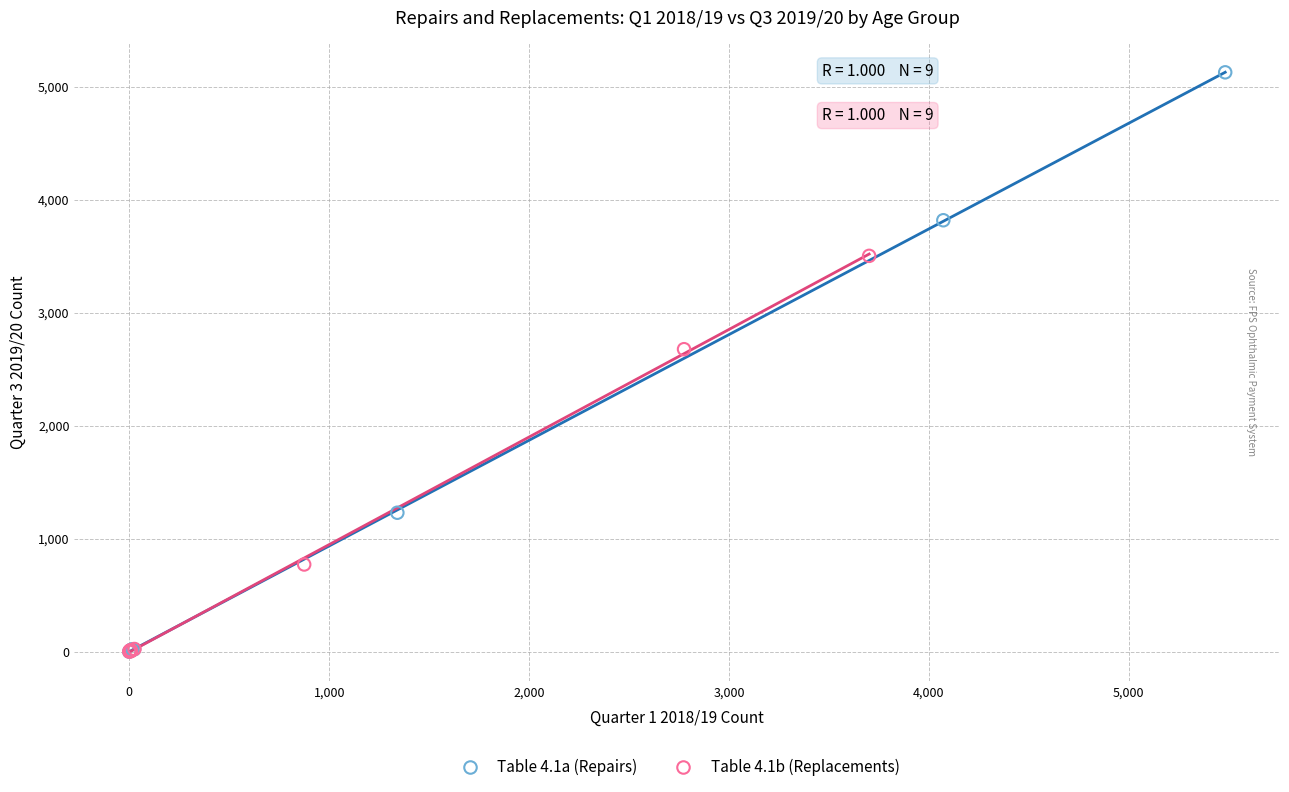

Which series has the largest Y range (max minus min)?

Table 4.1a (Repairs)